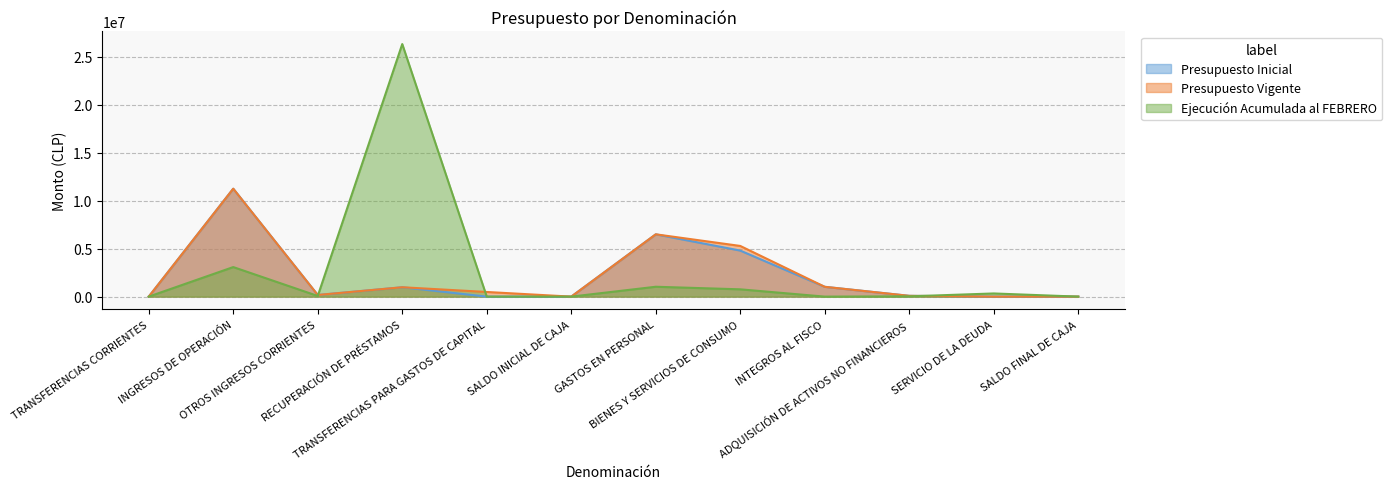

In Ejecución Acumulada al FEBRERO, how many points are higher than both neighbors (excluding endpoints)?

4